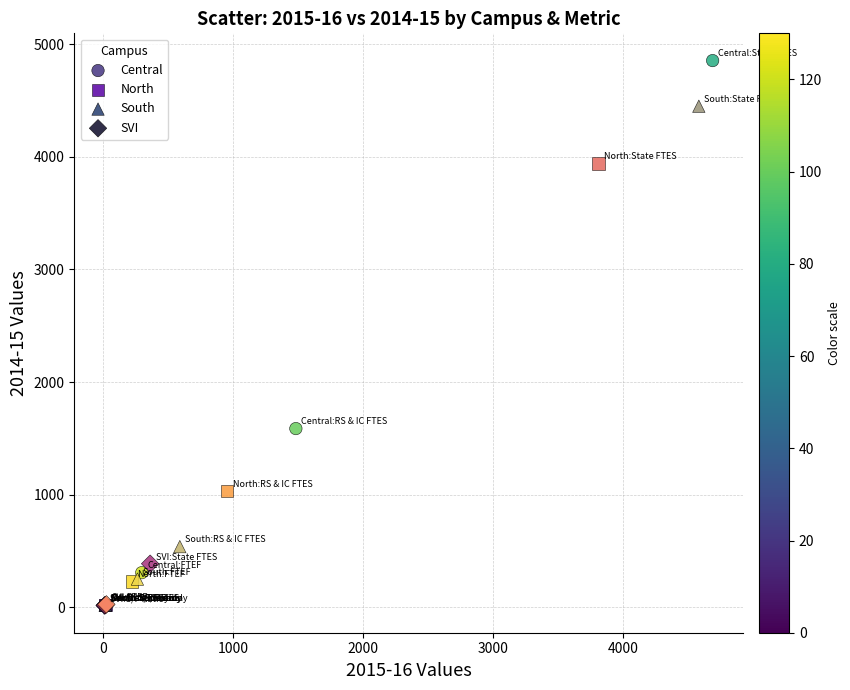

What are all the series names shown in the legend?

Central, North, South, SVI